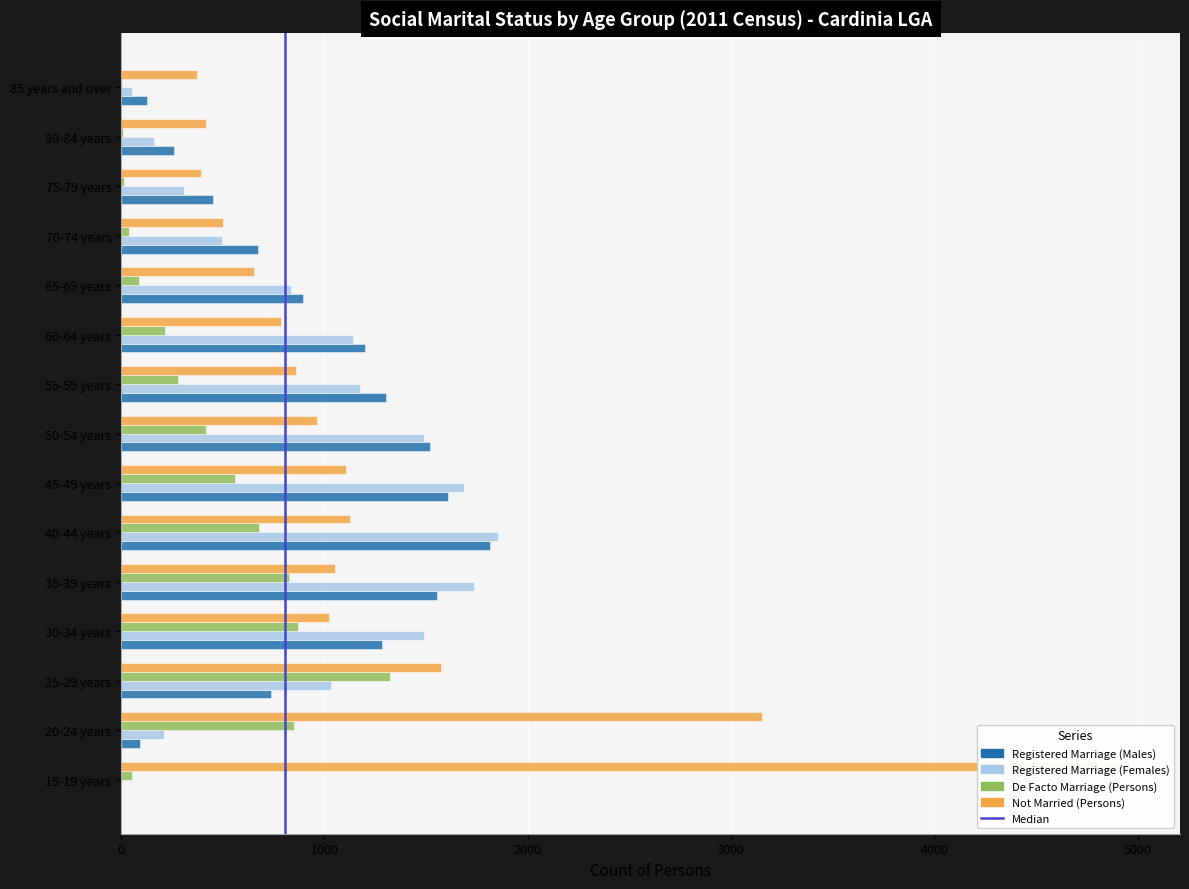

Which category has the lowest value in the Registered Marriage (Females) series?

15-19 years